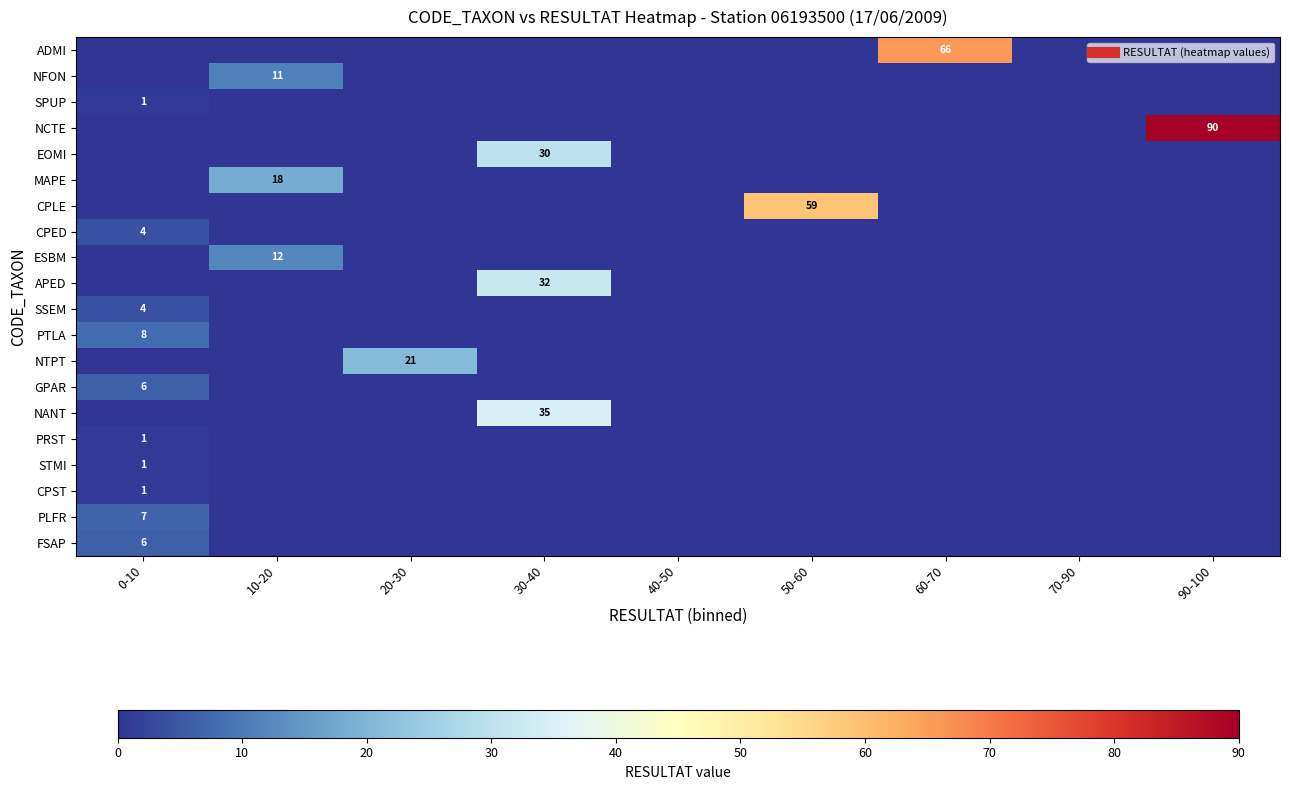

Between 0-10 and 90-100, which series saw the biggest shift?

NCTE